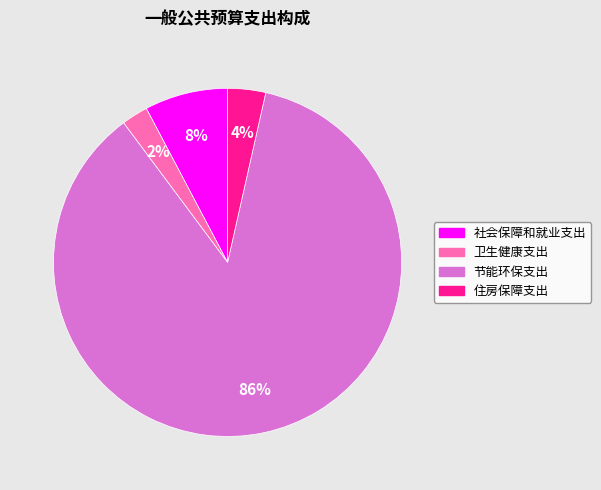

Is it true that 节能环保支出 is 86% of the pie?

True